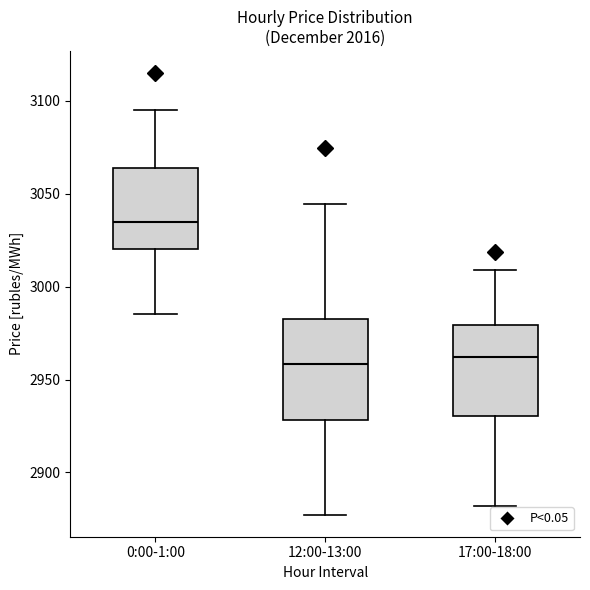

Where is the lower edge of the box for 0:00-1:00 on the y-axis? The values are not printed on the chart, so give them approximately, as read against the axis.

3020